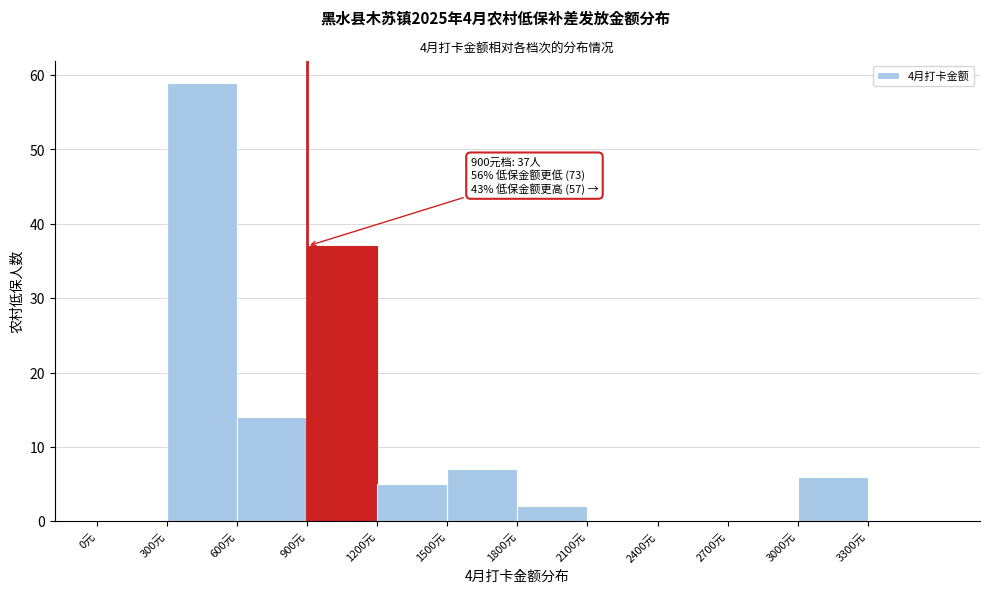

Which range on the x-axis has the tallest bar?

300 to 600